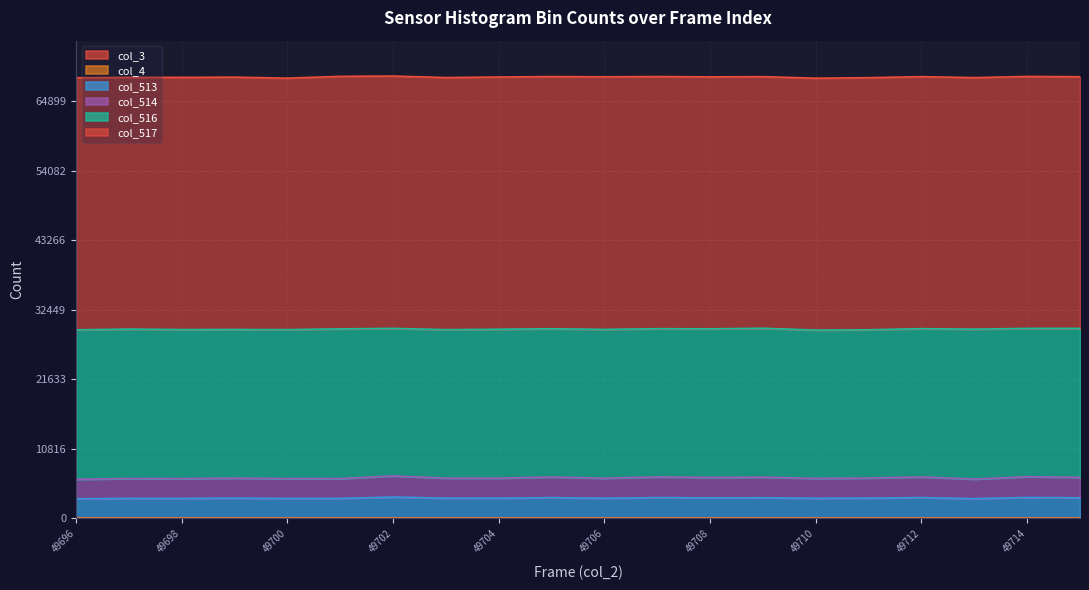

At which category is the sum across all series the highest?

49702